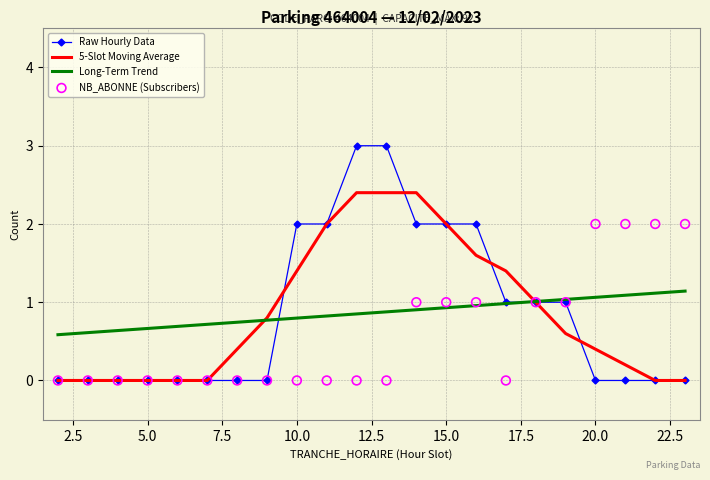

Which series has the largest total across all categories?

Long-Term Trend